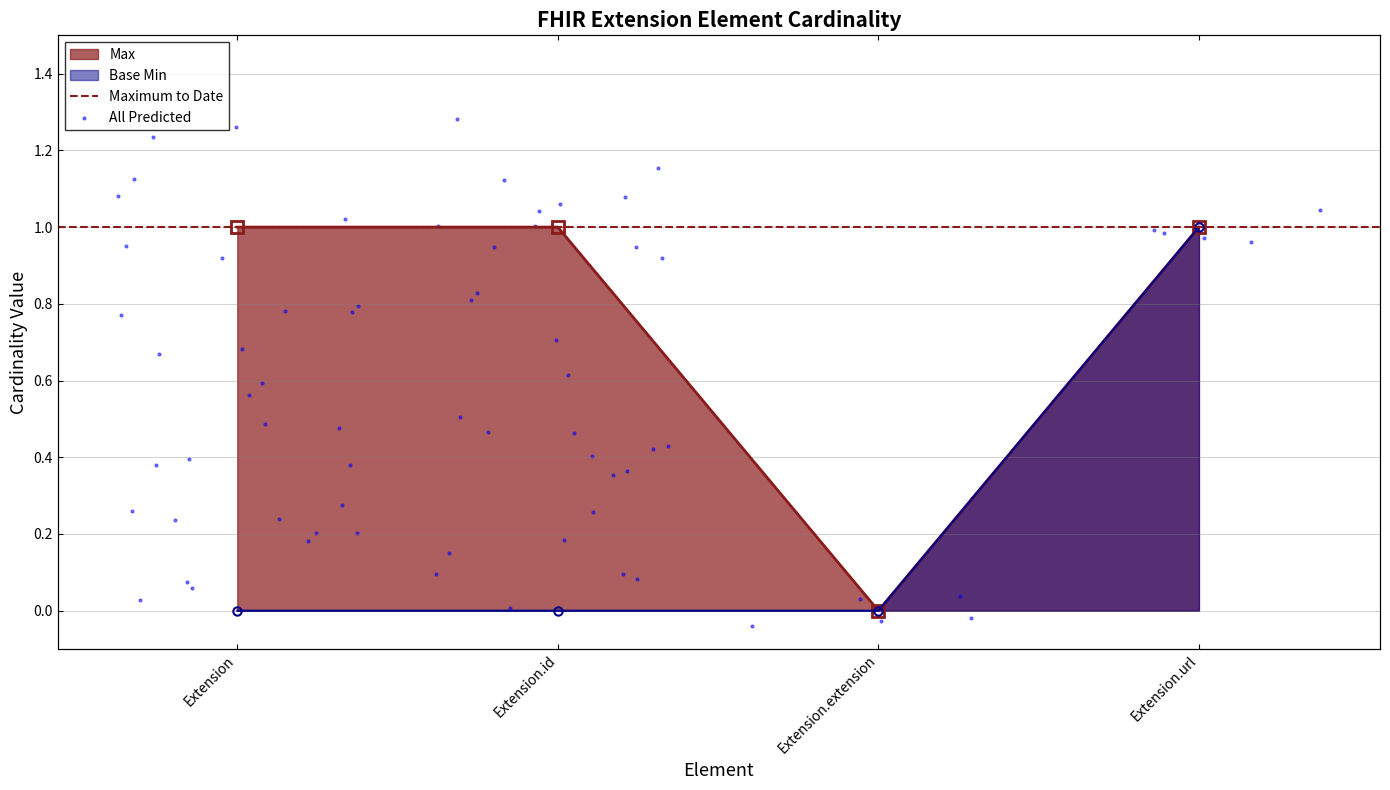

Is the value of Max at Extension.extension greater than the value of Base Min at Extension?

No